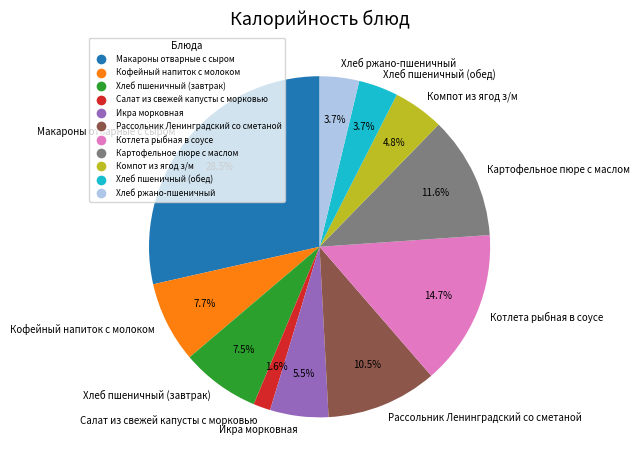

How many slices are in this pie chart?

11